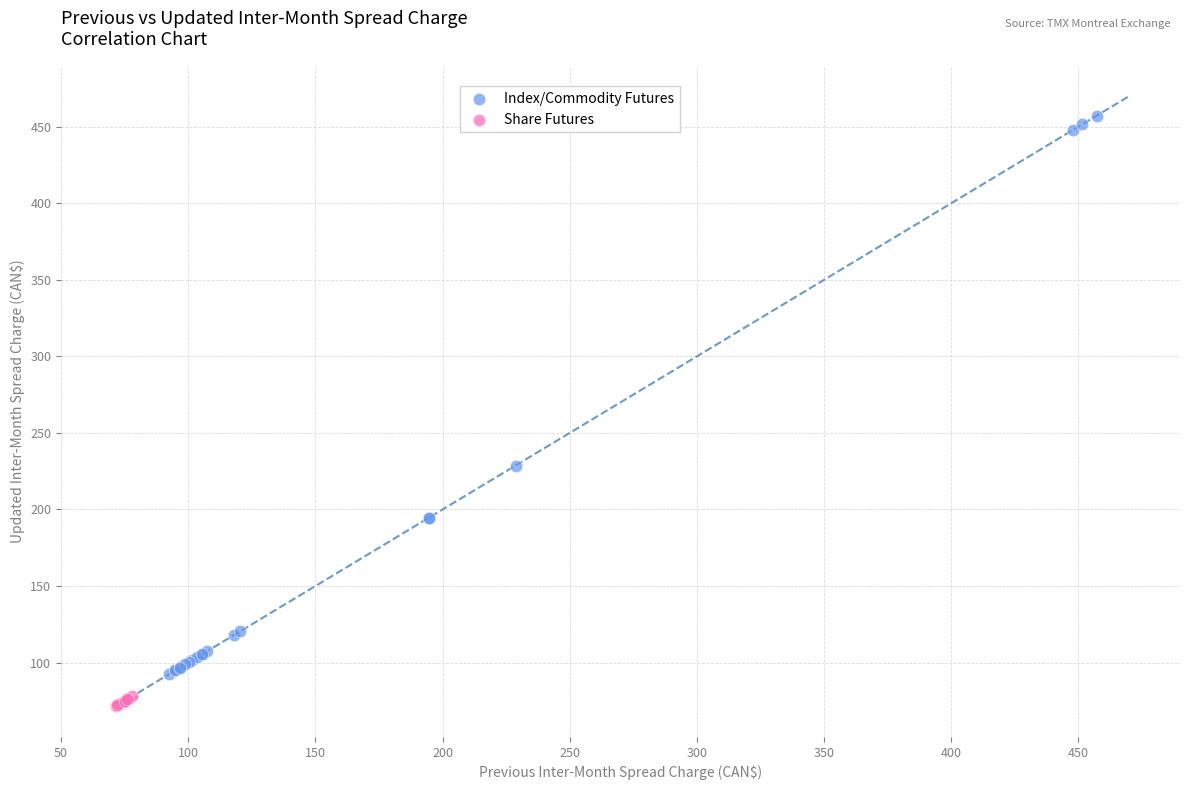

Which series has the widest spread of Y values?

Index/Commodity Futures